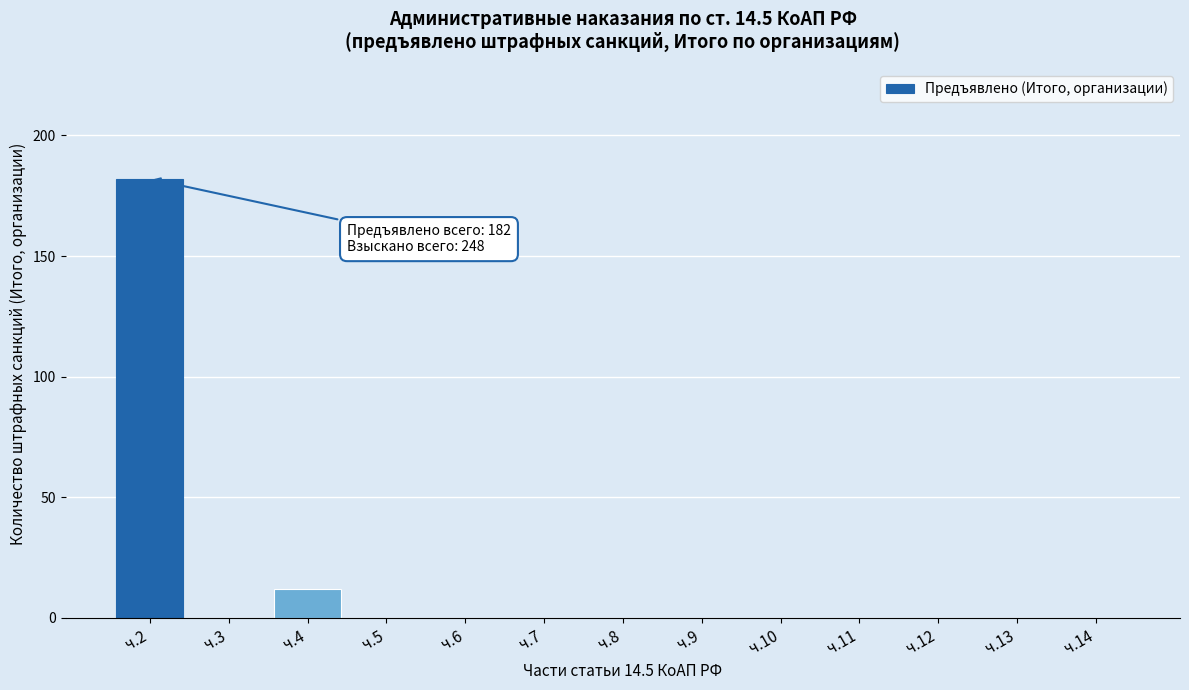

Reading left to right, extract all data points from this chart.

ч.2=182	ч.3=0	ч.4=12	ч.5=0	ч.6=0	ч.7=0	ч.8=0	ч.9=0	ч.10=0	ч.11=0	ч.12=0	ч.13=0	ч.14=0